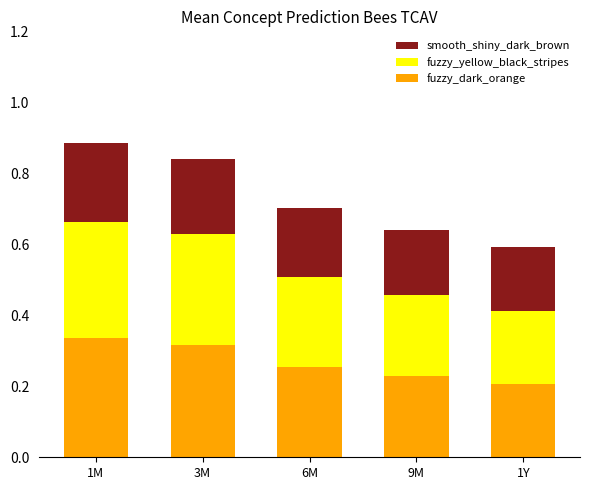

How many bars are there in total?

5